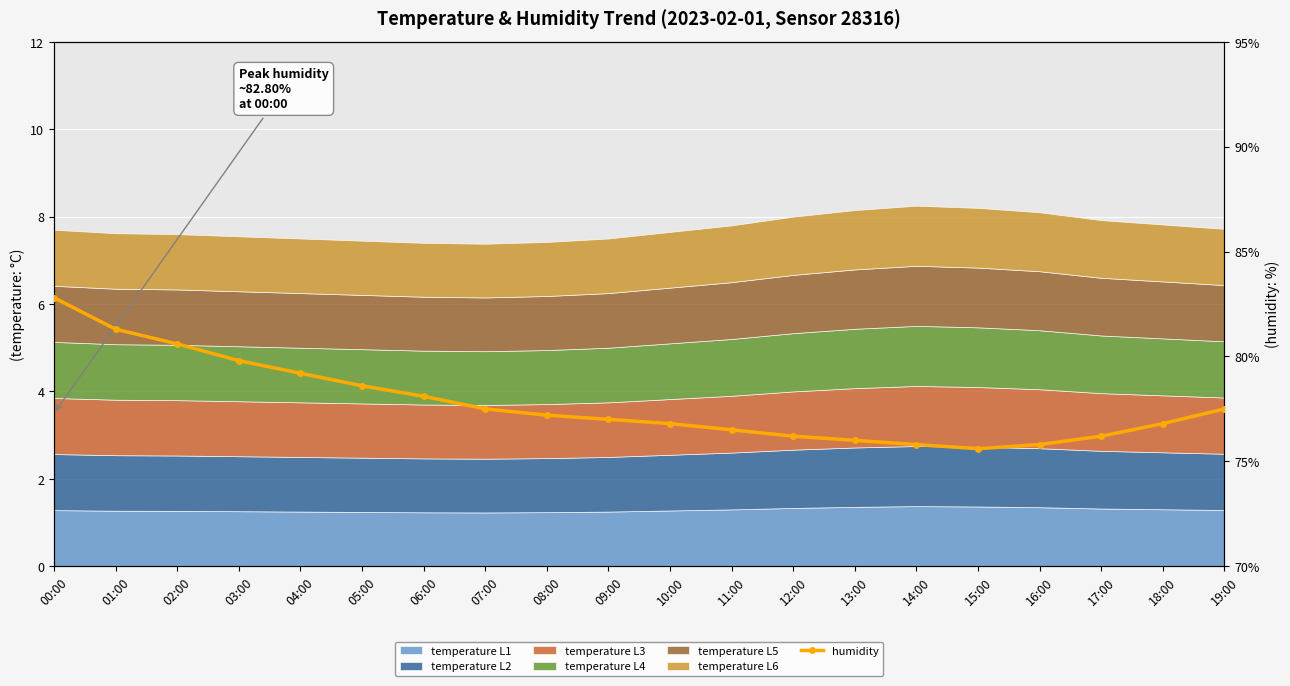

True or false: there are more than 0 points higher than both neighbors.

False